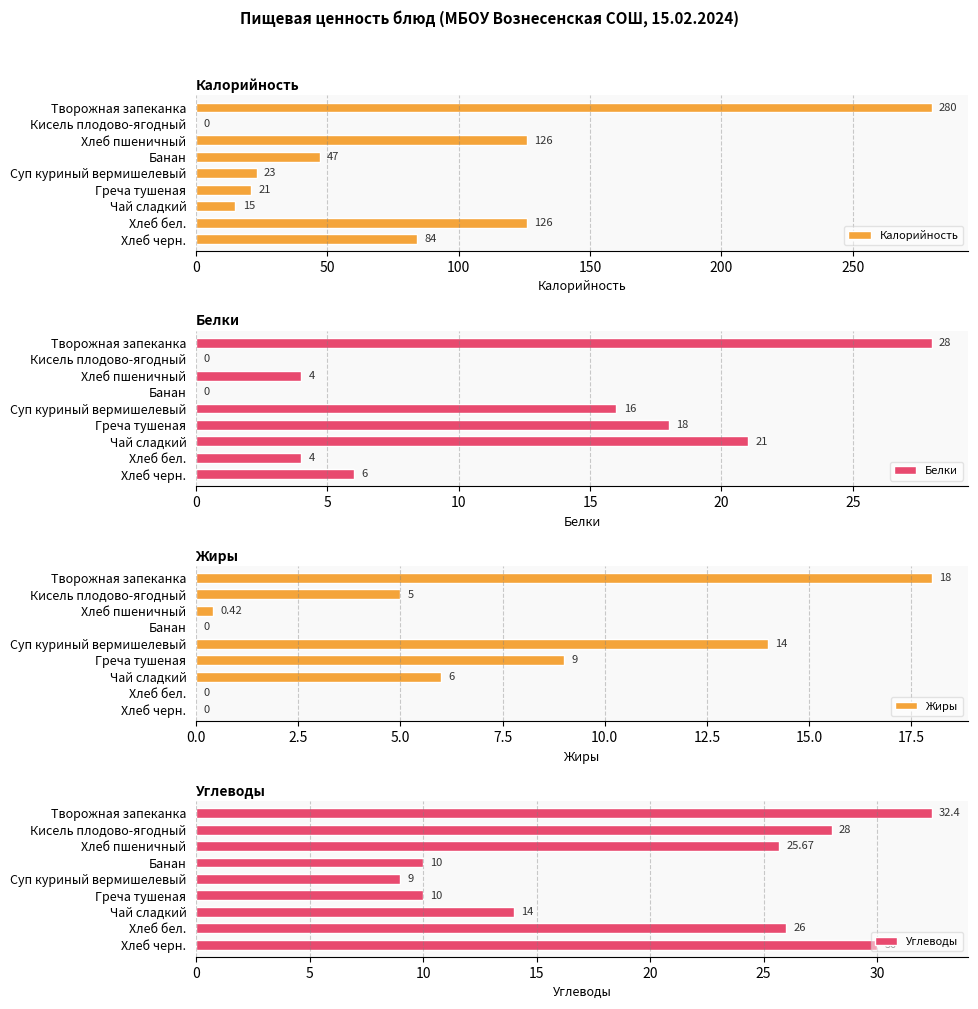

Is it true that Калорийность equals 0 at Кисель плодово-ягодный?

True